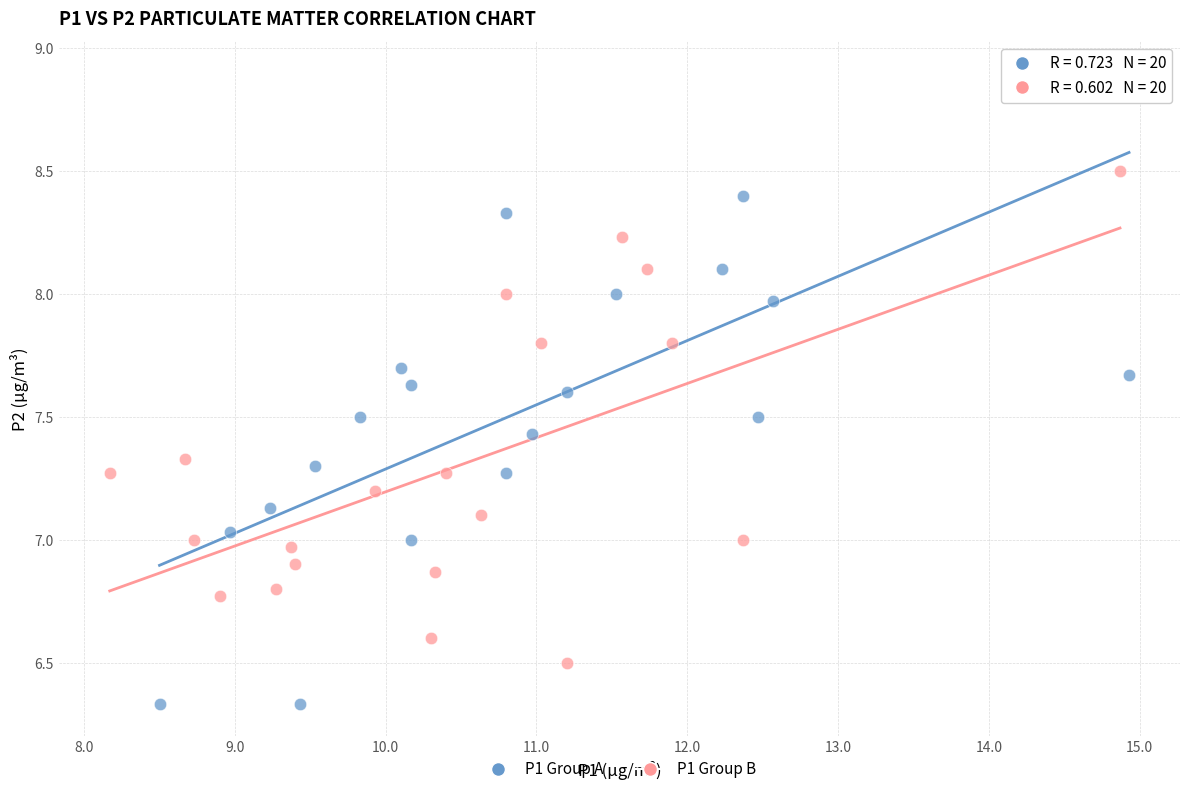

Which series contains the highest Y value?

P1 Group A